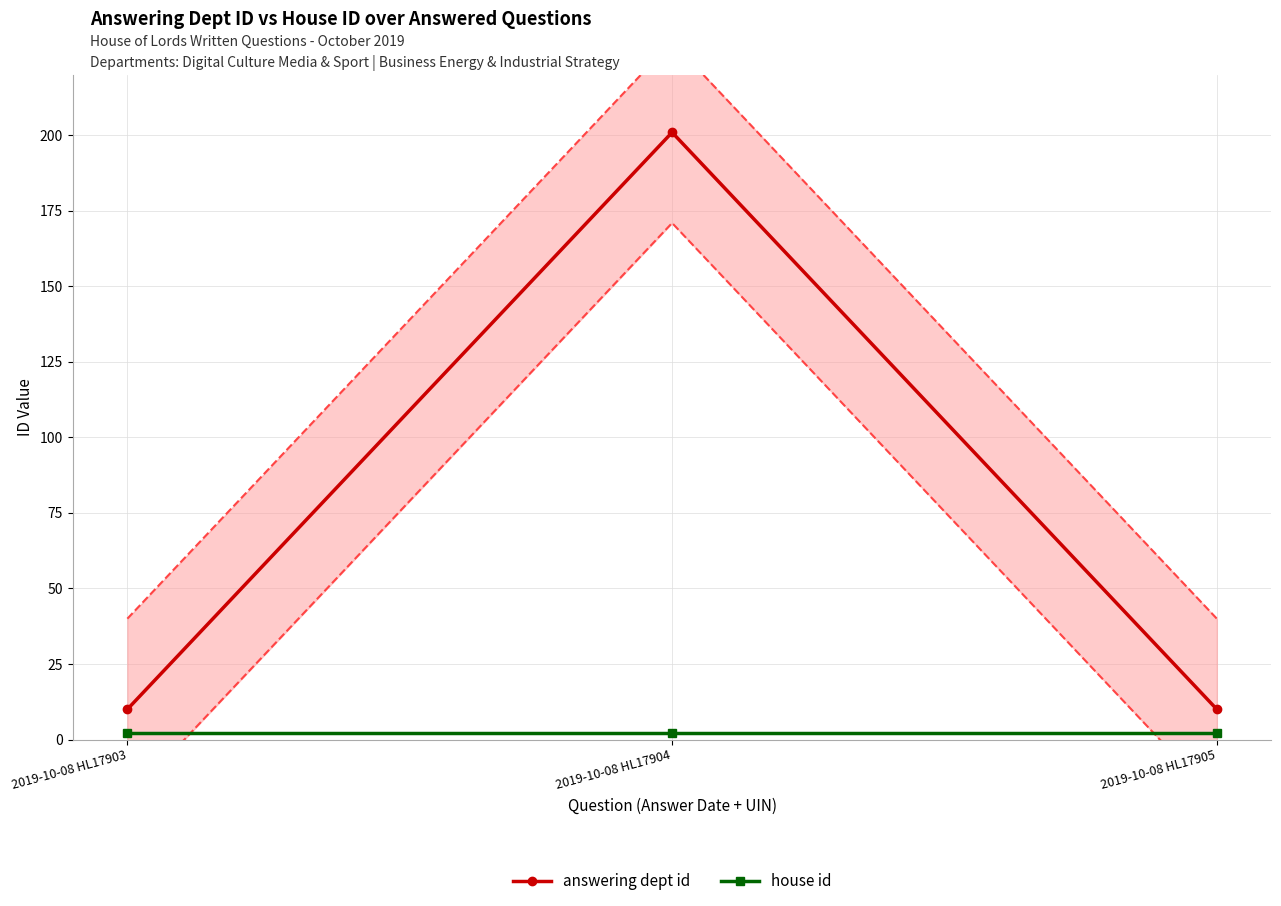

Reading left to right, what are all the values shown in this chart?

answering dept id: 10	201	10
house id: 2	2	2